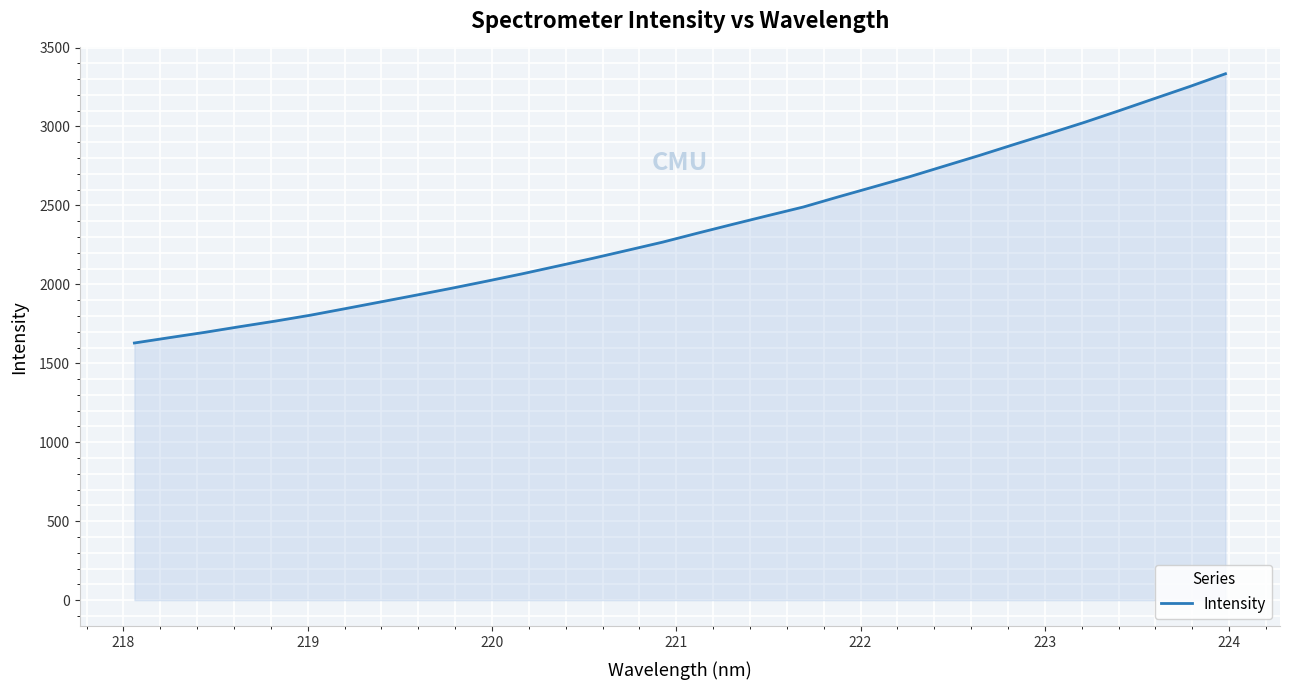

What is the minimum value shown in the chart?

1628.8